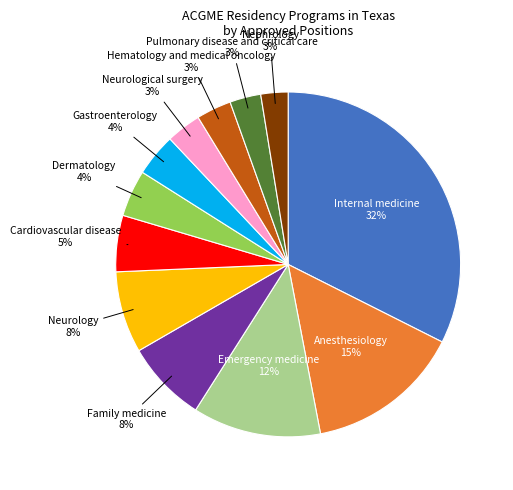

Which category has the biggest portion of the pie?

Internal medicine